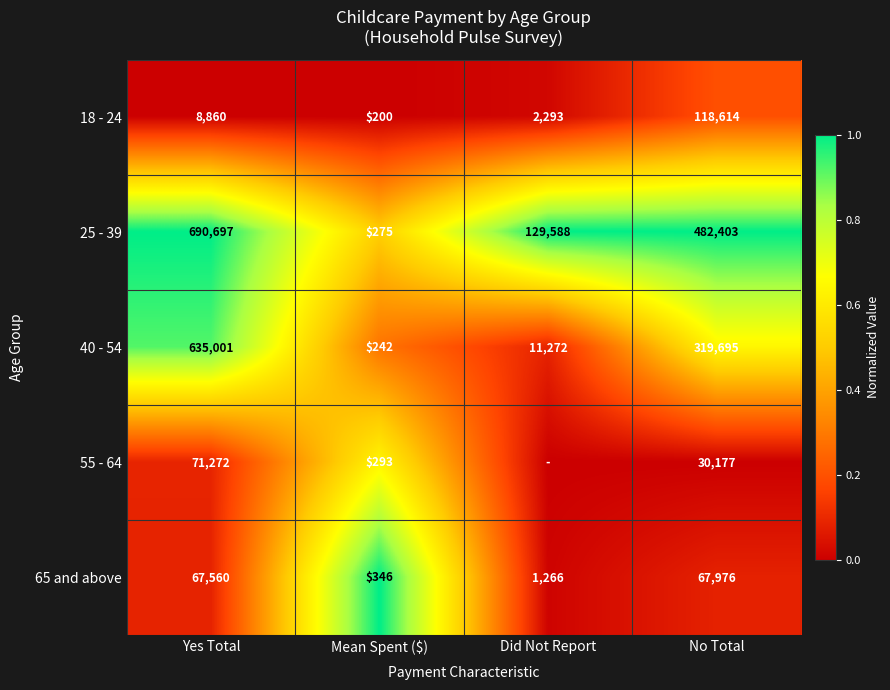

The value of 40 - 54 at No Total is 196254. True or false?

False